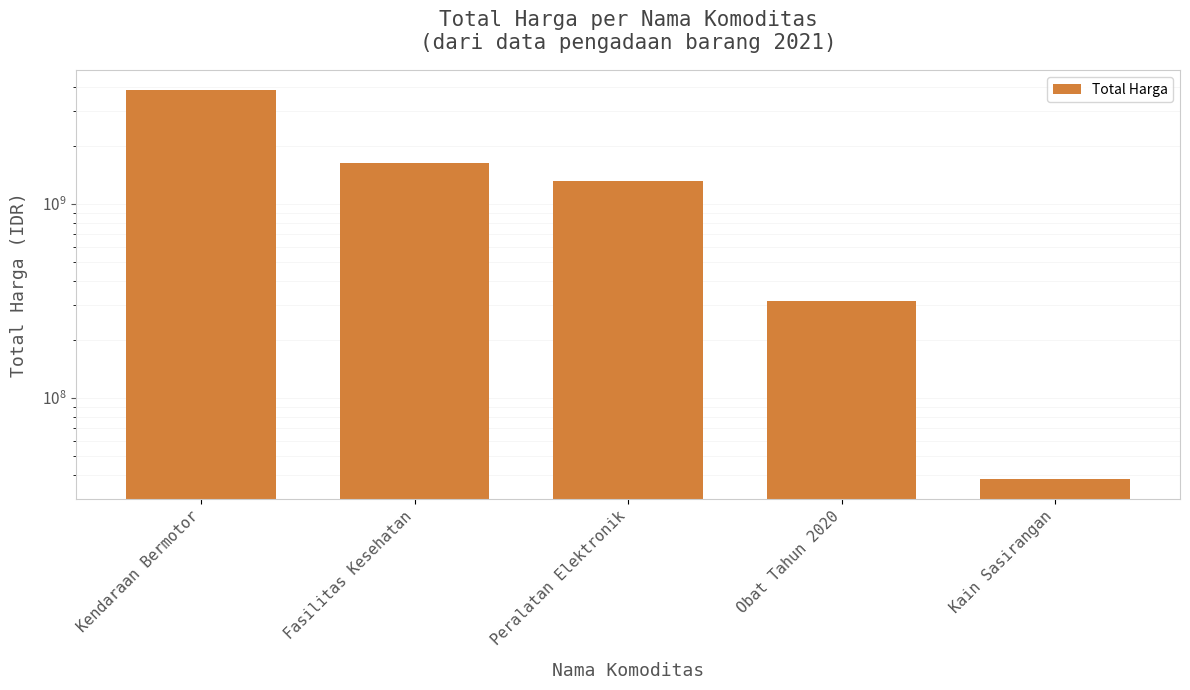

What is the greatest value displayed?

3888564100